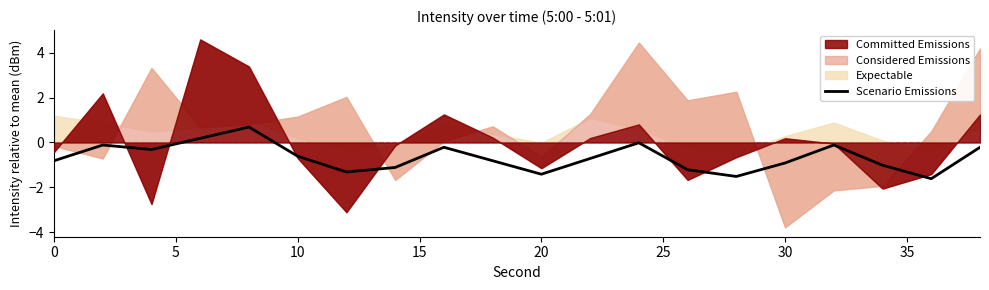

True or false: the data shows -0.3 at 40.

False